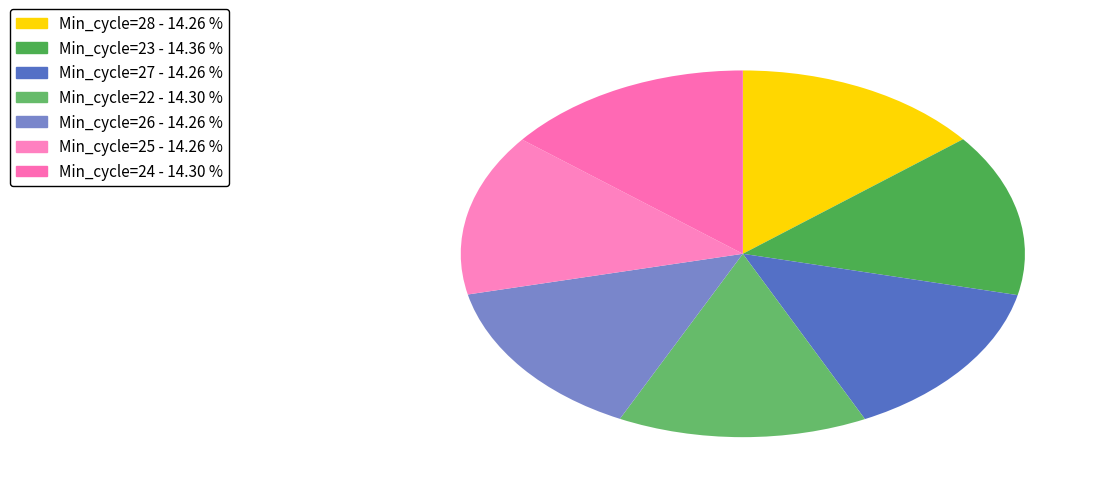

The Min_cycle=26 slice represents 14% of the pie. True or false?

True